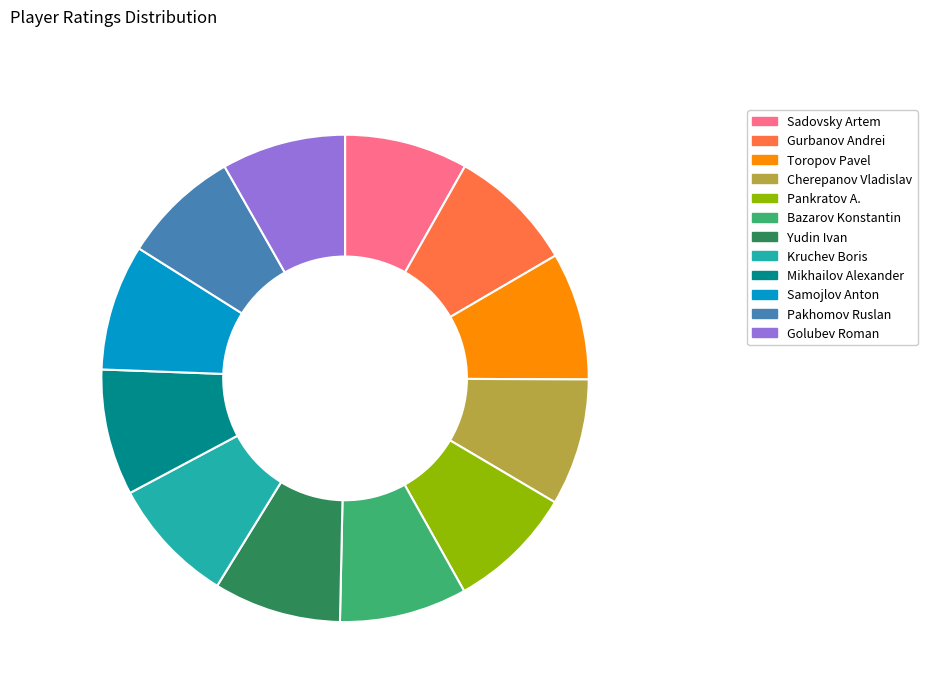

The Mikhailov Alexander slice represents 8% of the pie. True or false?

True